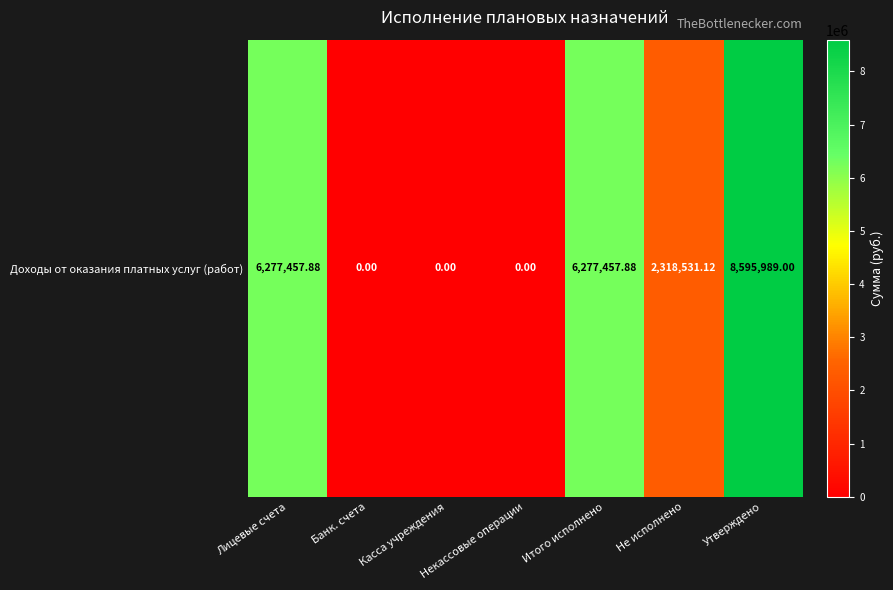

Where does the data first go above 2318531?

Лицевые счета